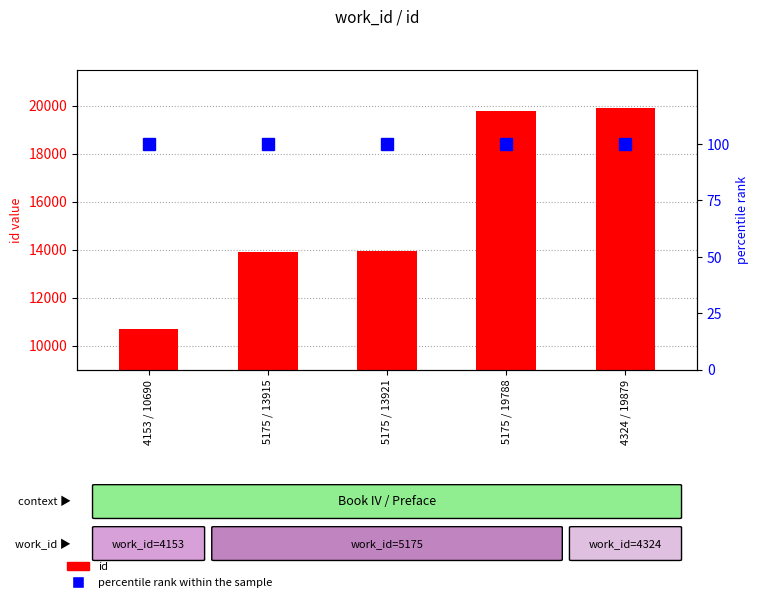

What is the label of the 3rd bar from the right?

5175 / 13921